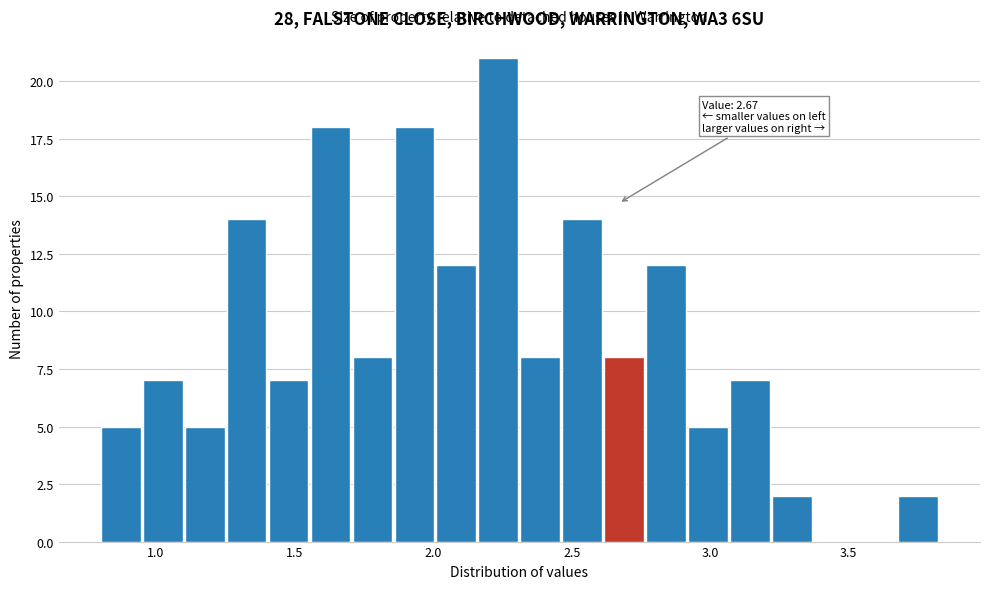

Around what value on the x-axis is the tallest bar? Give the approximate position of its centre, as read against the axis.

2.25